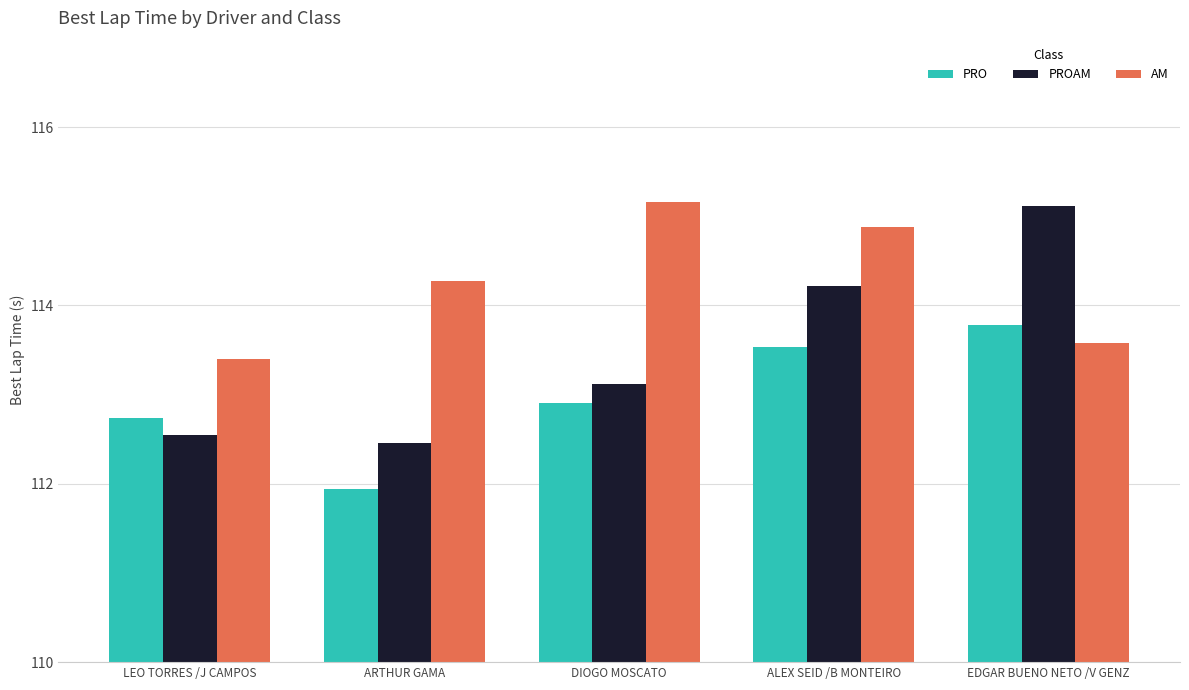

Reading right to left, extract all data points from this chart.

PRO: 113.8	113.5	112.9	111.9	112.7
PROAM: 115.1	114.2	113.1	112.5	112.6
AM: 113.6	114.9	115.2	114.3	113.4